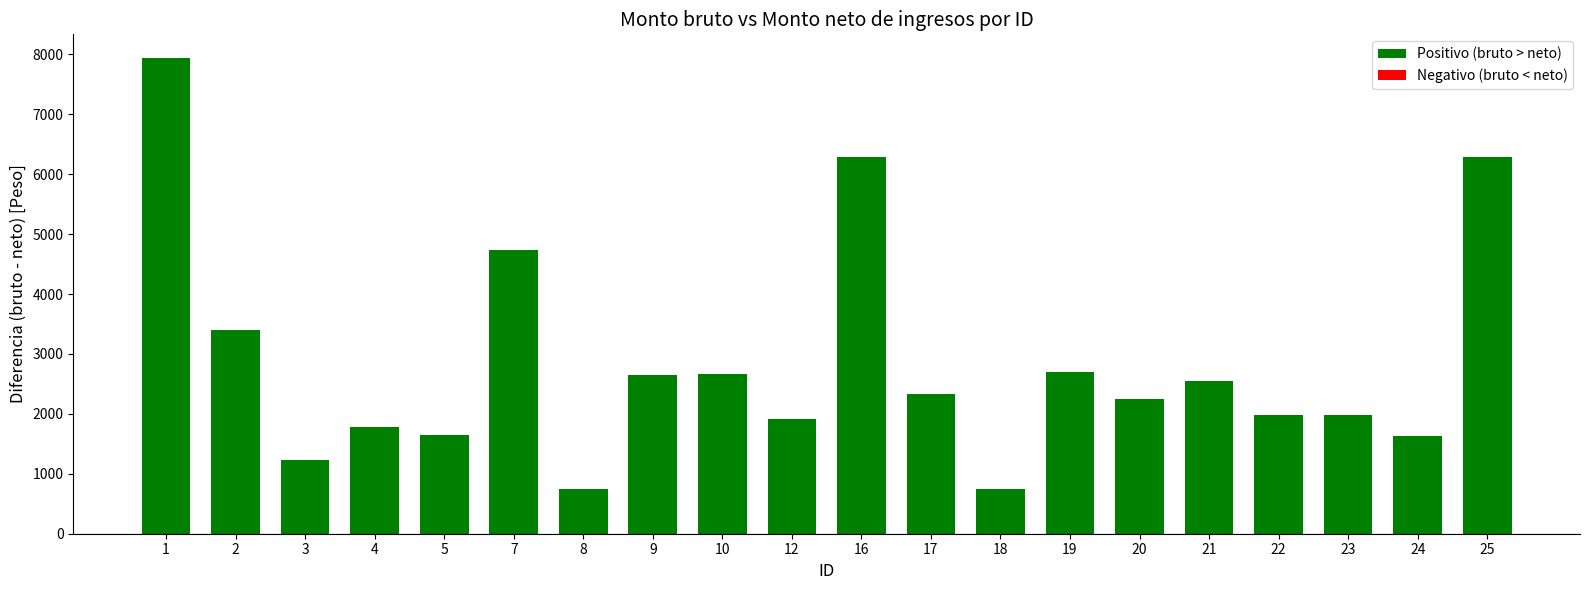

What is the change in value from 20 to 22?

-265.4